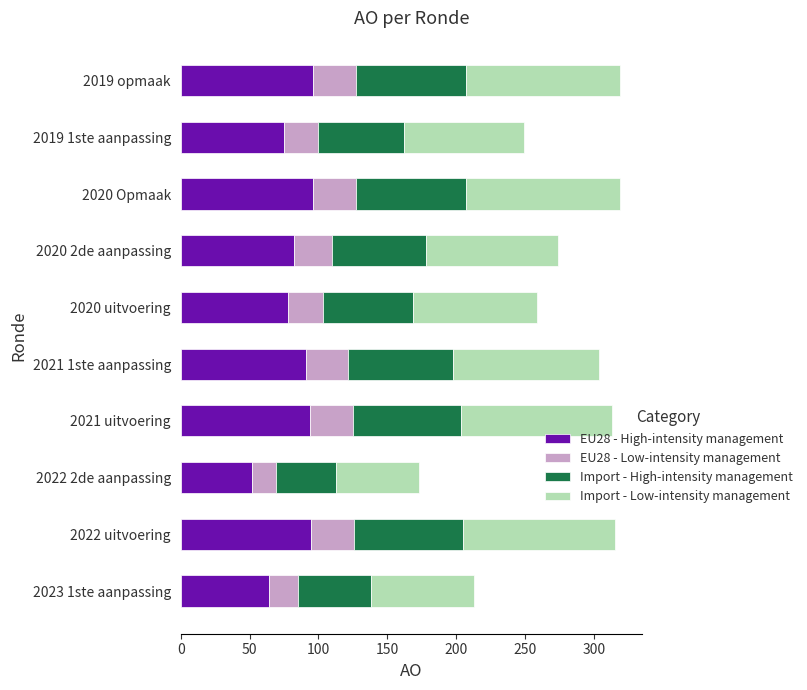

What is the total value across all series at 2020 uitvoering?

259.0